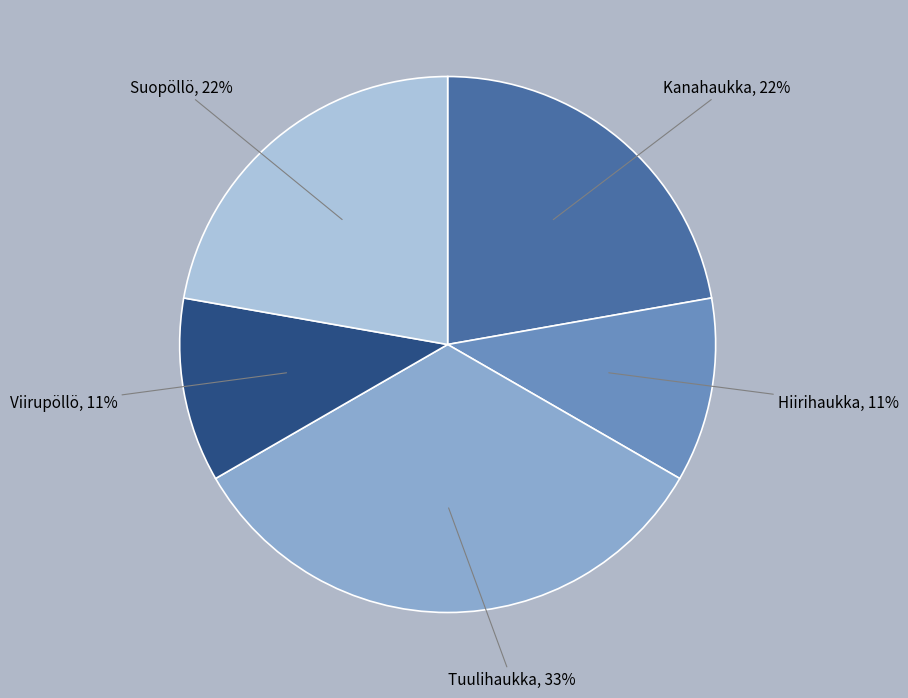

Which category has the biggest portion of the pie?

Tuulihaukka